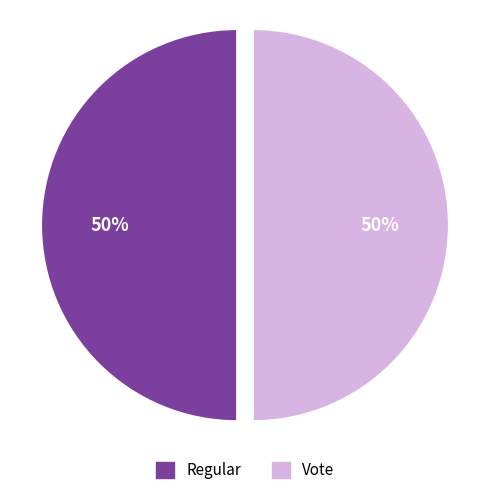

Is the sum of Vote and Regular greater than half?

Yes